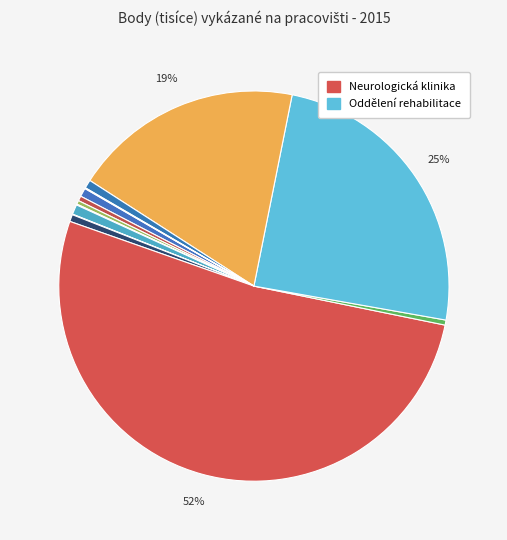

Is there a majority slice in this chart?

Yes